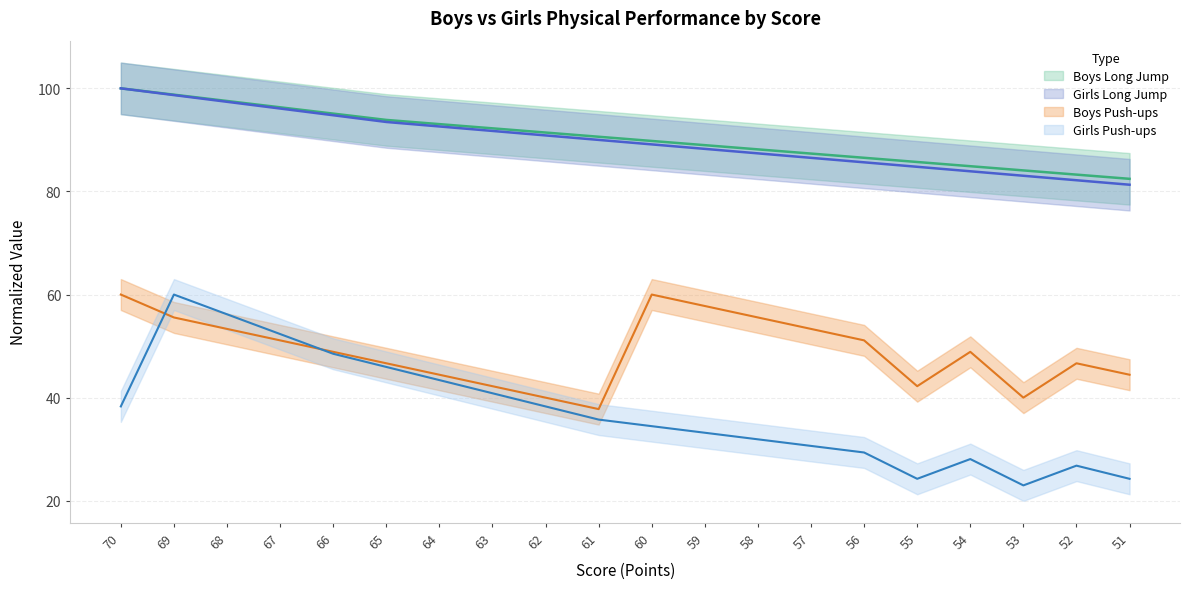

What is the difference between the maximum and minimum values in the Girls Arms Push-ups (x10) series?

37.0